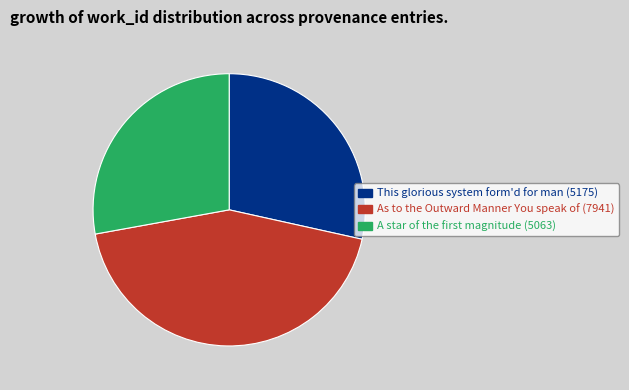

Which category has the smallest portion of the pie?

A star of the first magnitude